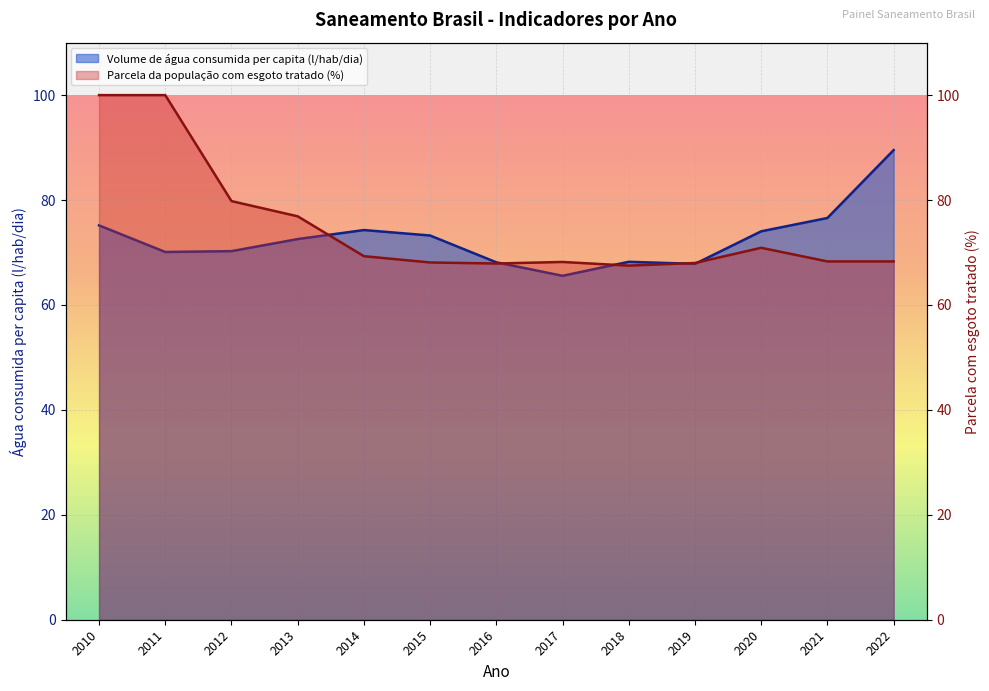

List the series in order of their overall mean, lowest first.

Volume de água consumida per capita (l/hab/dia), Parcela da população total com esgoto tratado